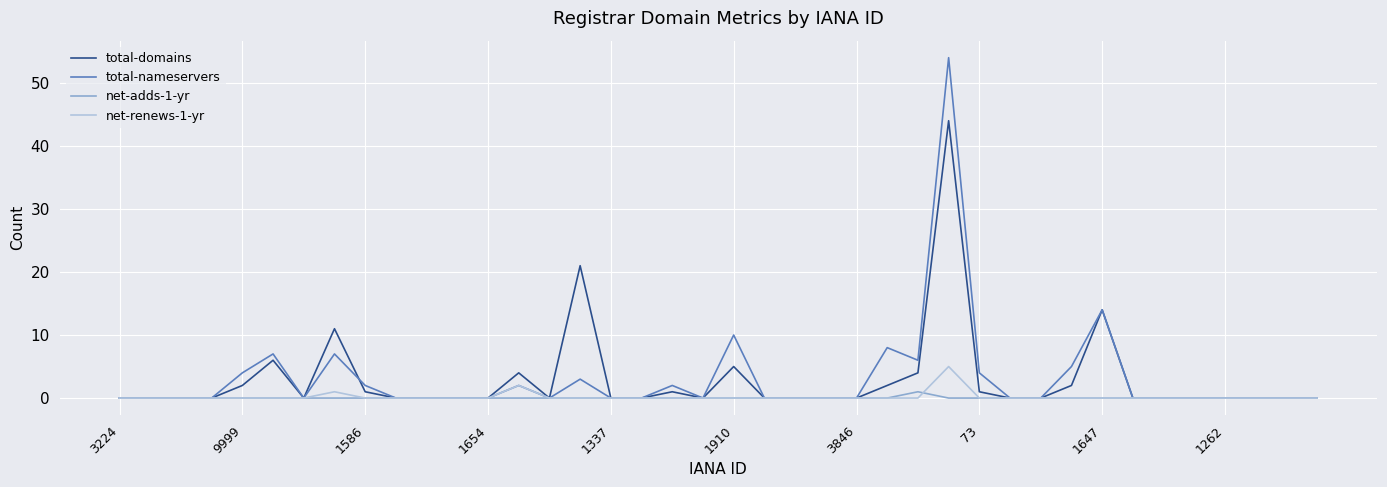

How many categories are shown in the chart?

40